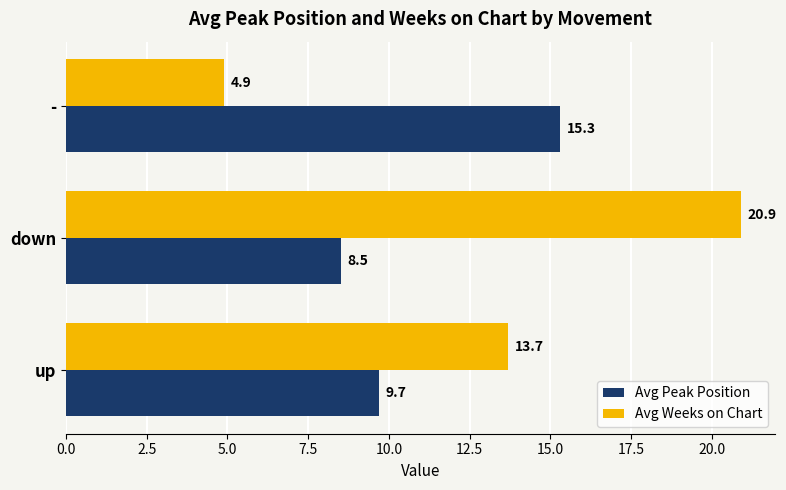

The Avg Peak Position series shows 8.5 at down. True or false?

True